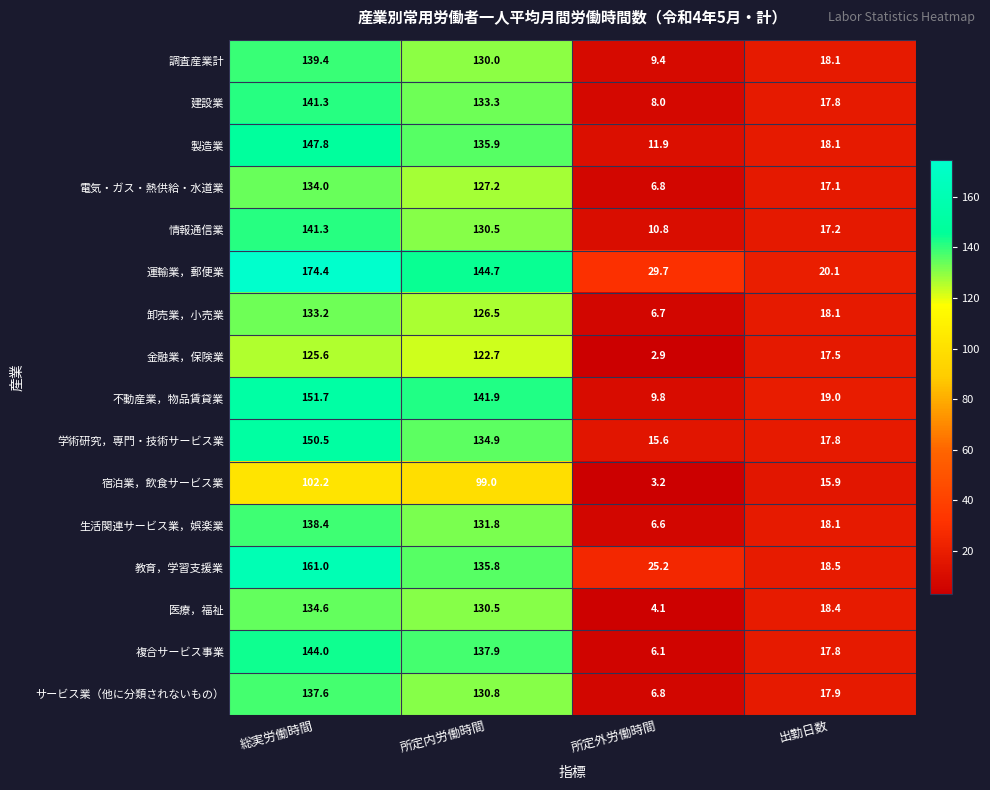

What is the total value across all series at 出勤日数?

287.4